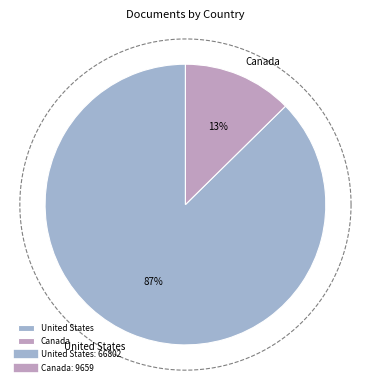

What is the change in value from United States to Canada?

-57143